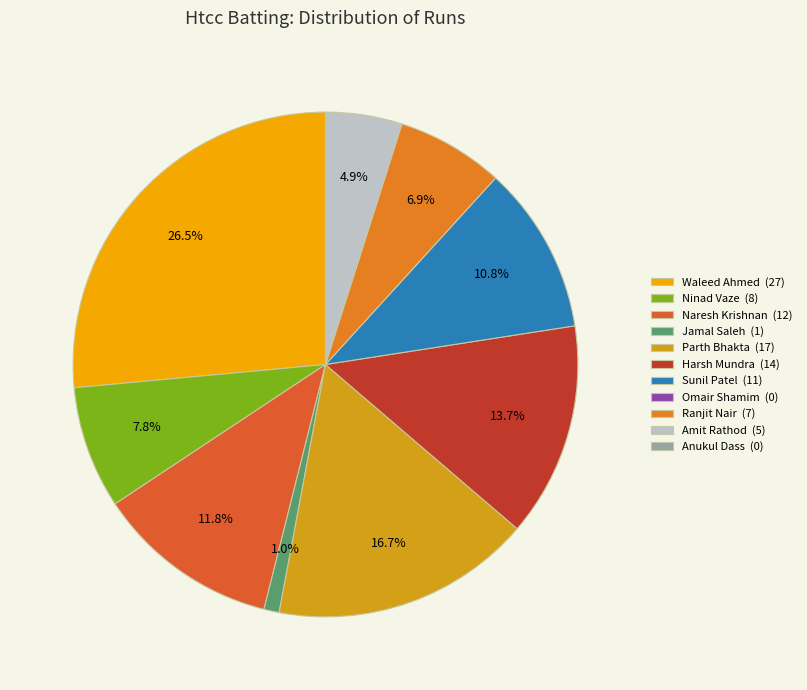

To the nearest percent, what is the difference between the largest and smallest slice percentages?

26%